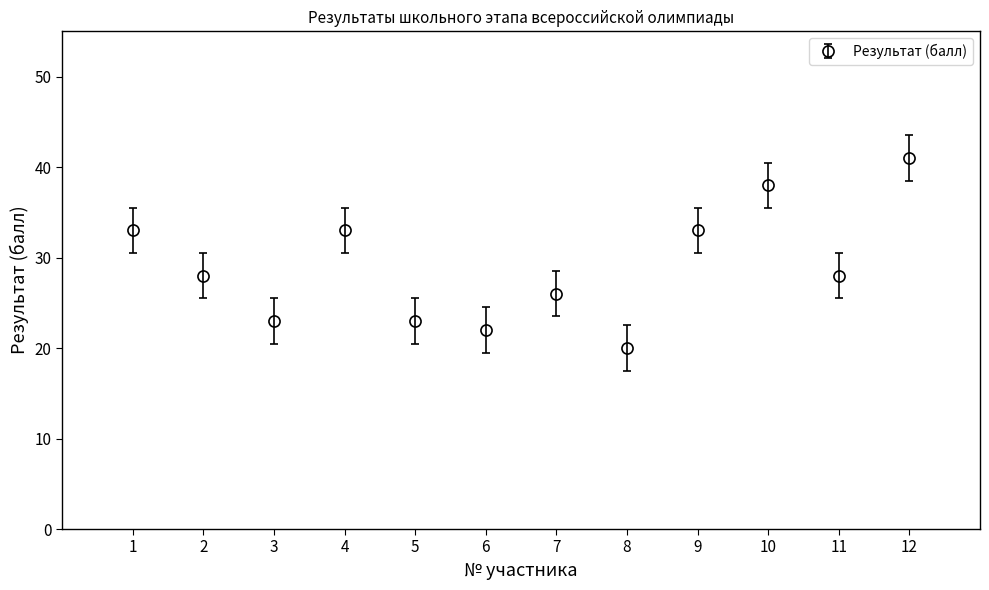

What is the change in value from 10 to 11?

-10